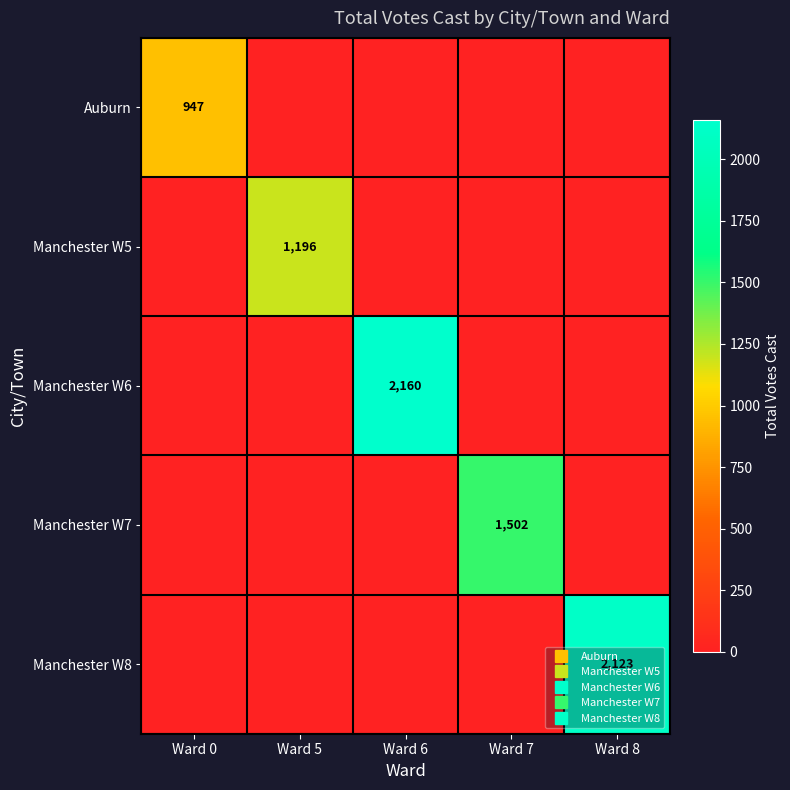

Is it true that Manchester W5 equals 815 at Ward 5?

False